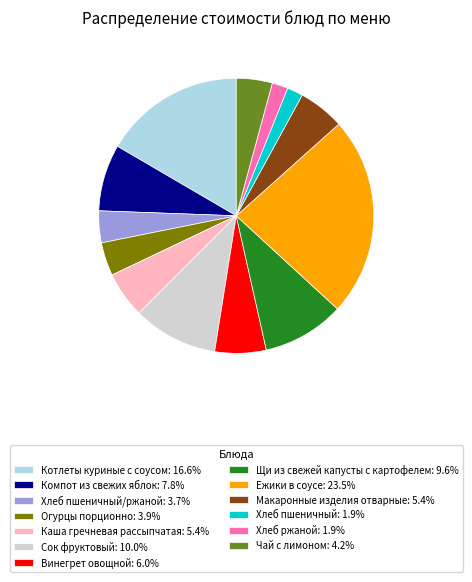

Does Винегрет овощной: 6.0% account for over 50% of the chart?

No